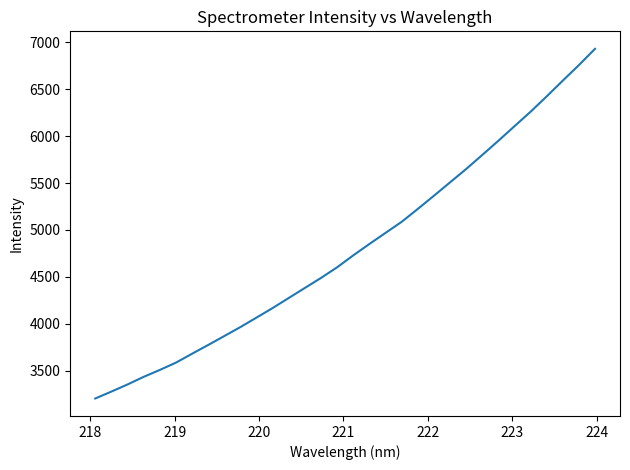

What is the greatest value displayed?

6930.1